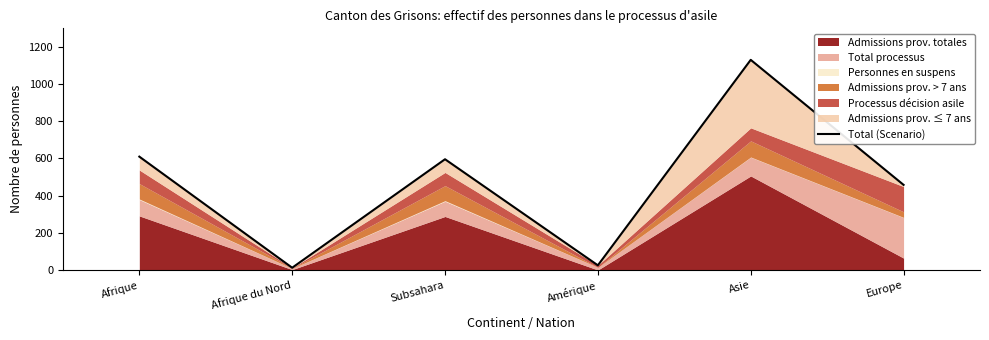

What is the value of the 5th point from the left?

1131